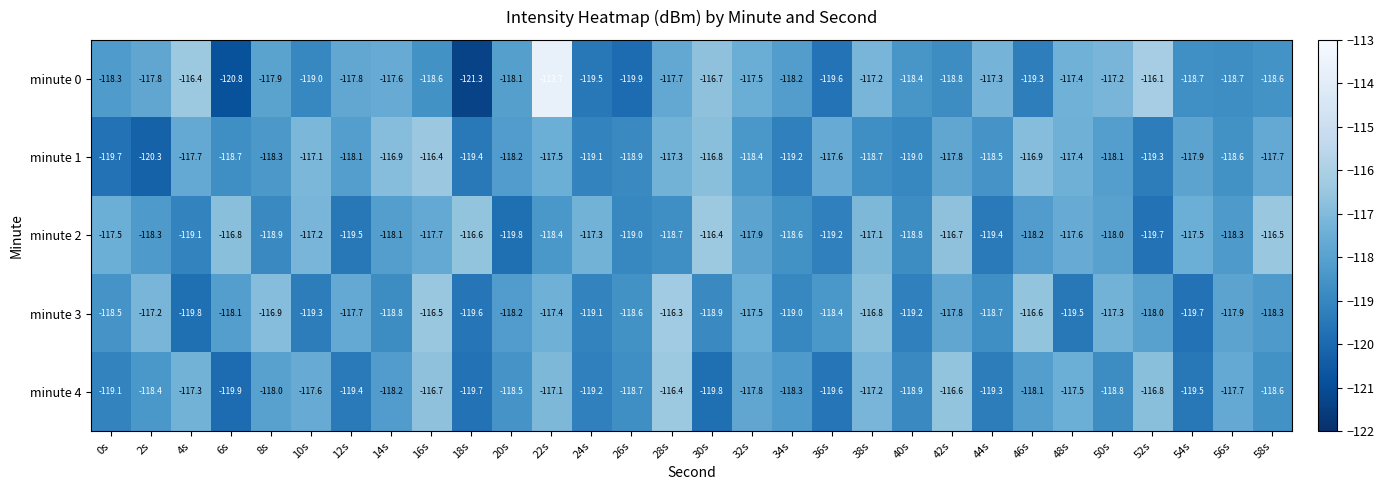

What is the spread (max minus min) of values at 34s?

1.0